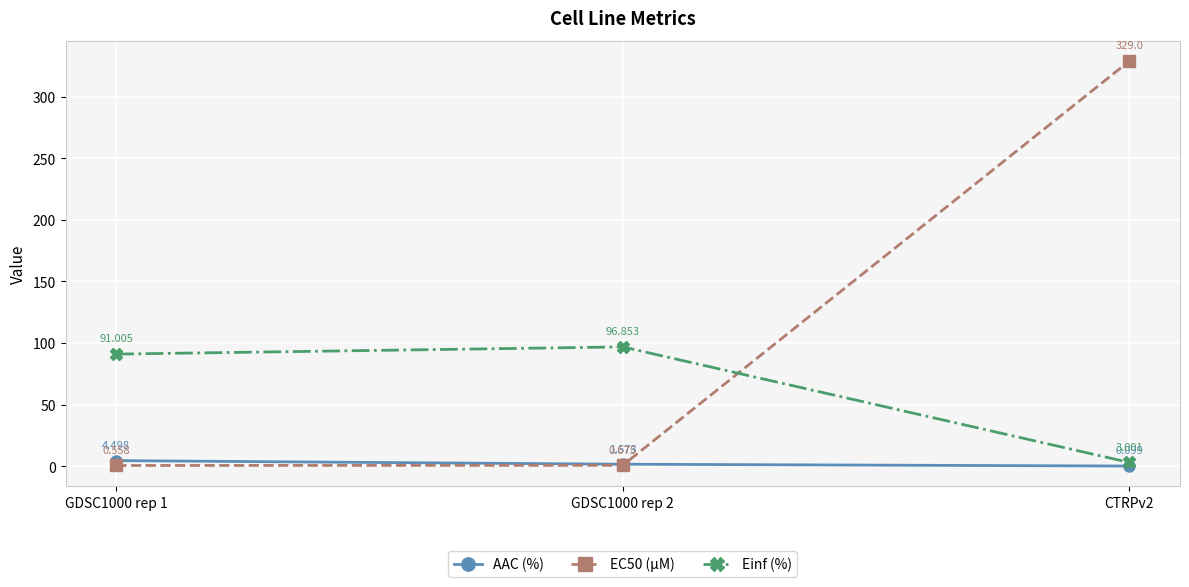

What is the label of the 3rd point from the left?

CTRPv2